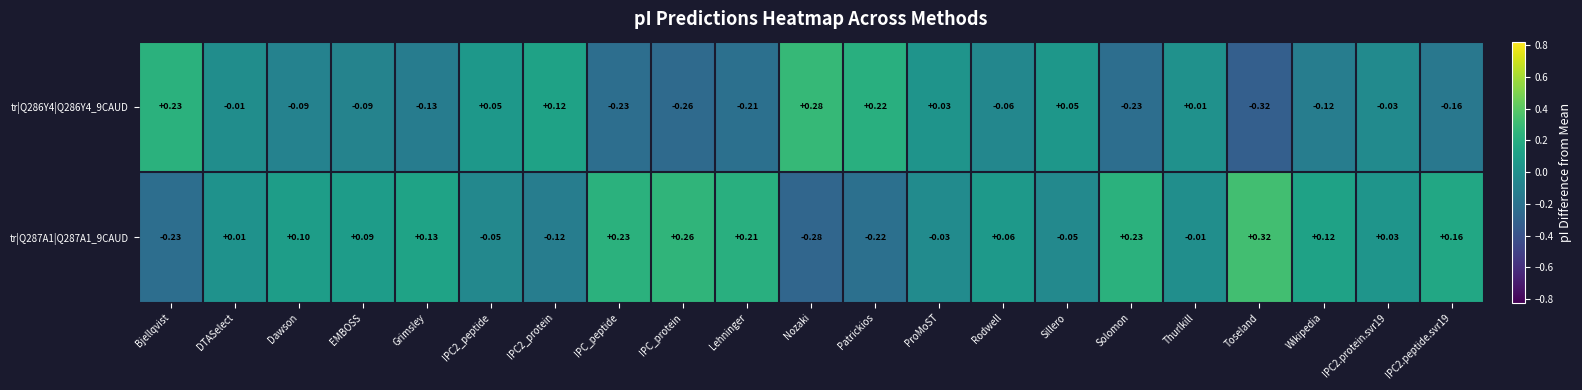

Where does the tr|Q287A1|Q287A1_9CAUD series first go above 0?

DTASelect